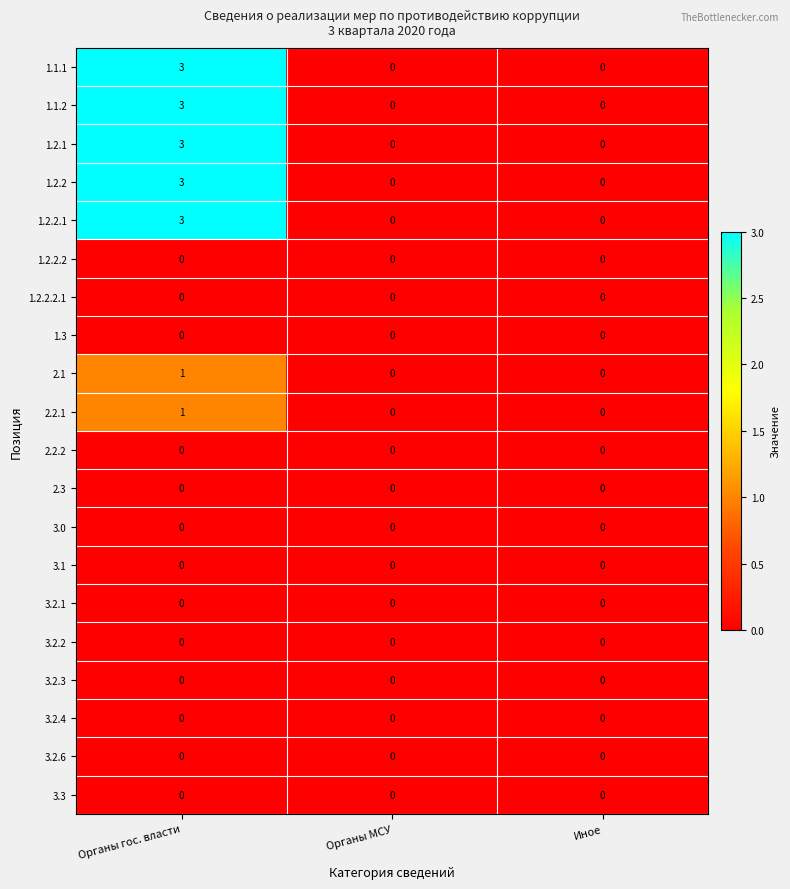

At which label does 2.2.1 reach its peak?

Органы гос. власти